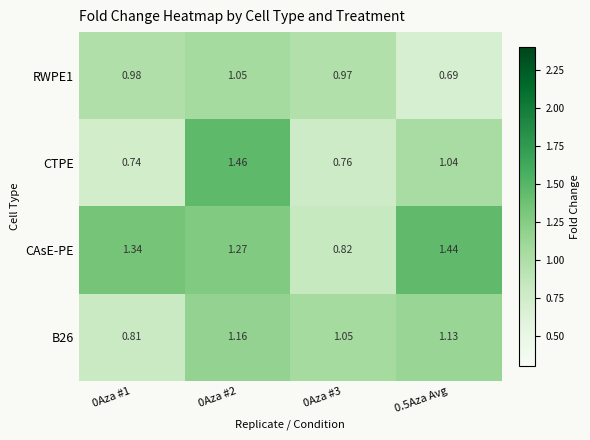

Which series has the largest range (max minus min)?

CTPE